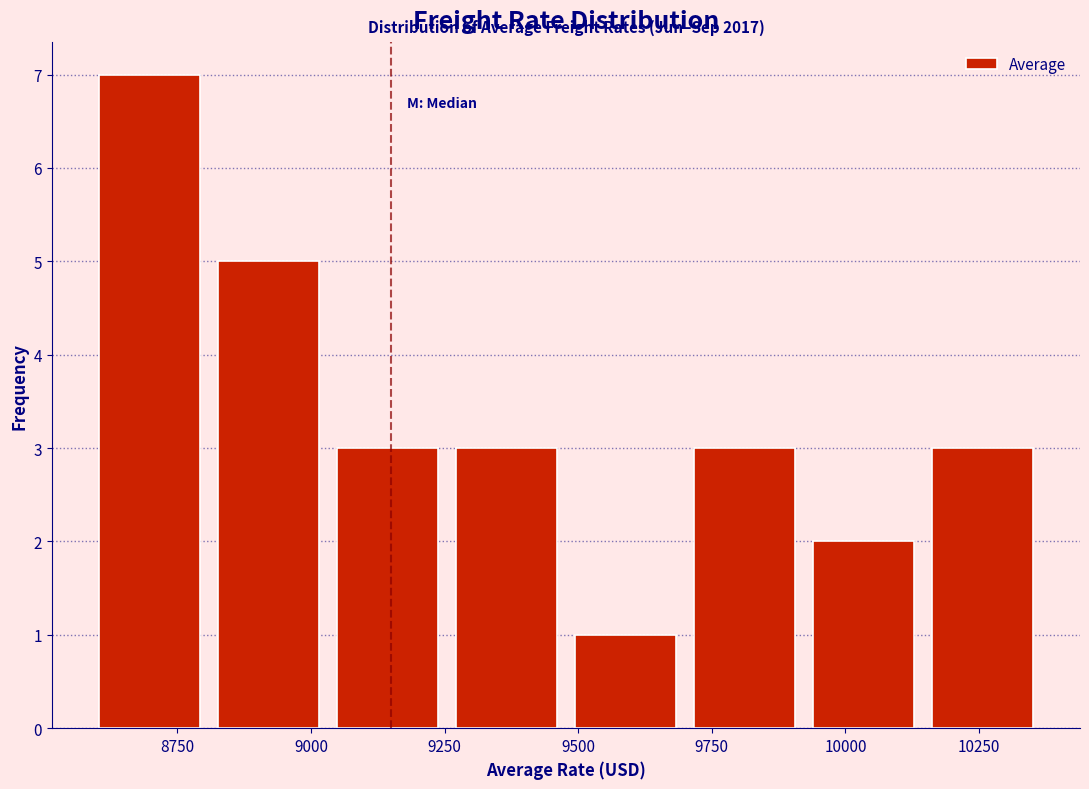

Over which range of the x-axis is the bar tallest?

8600 to 8800